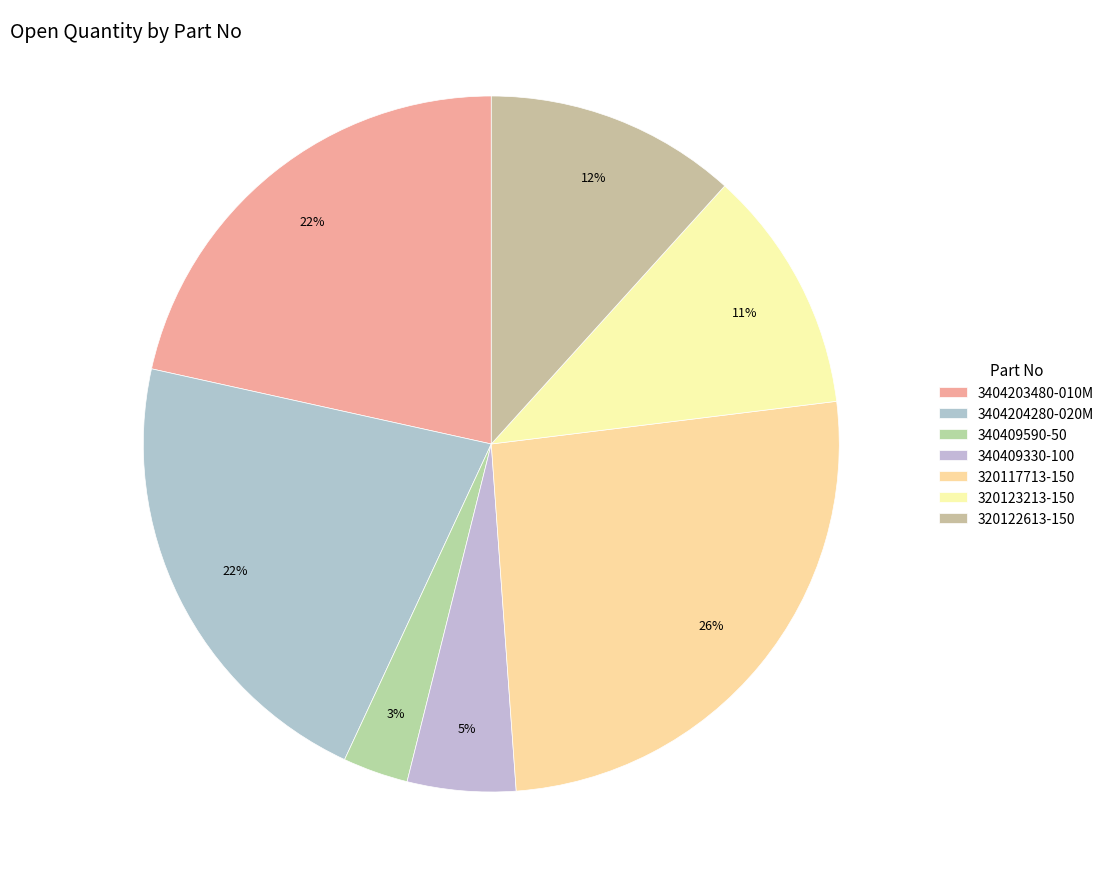

Between 320123213-150 and 340409590-50, which is larger?

320123213-150